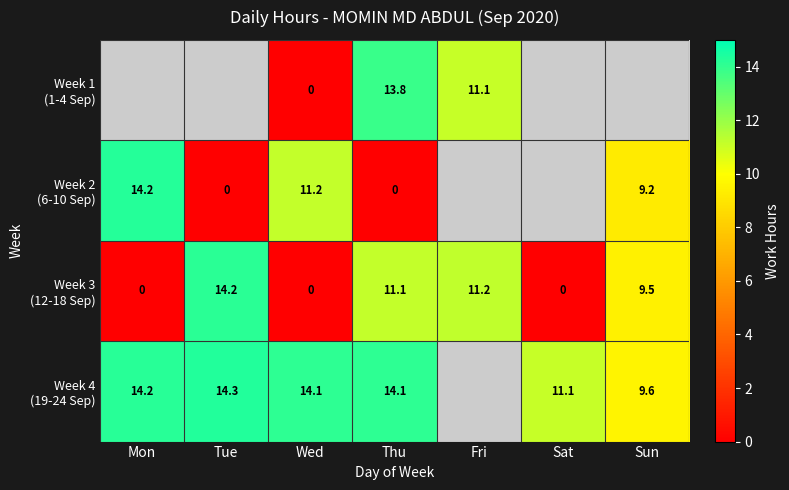

What is the highest value of the Week 3 (12-18 Sep) series?

14.2